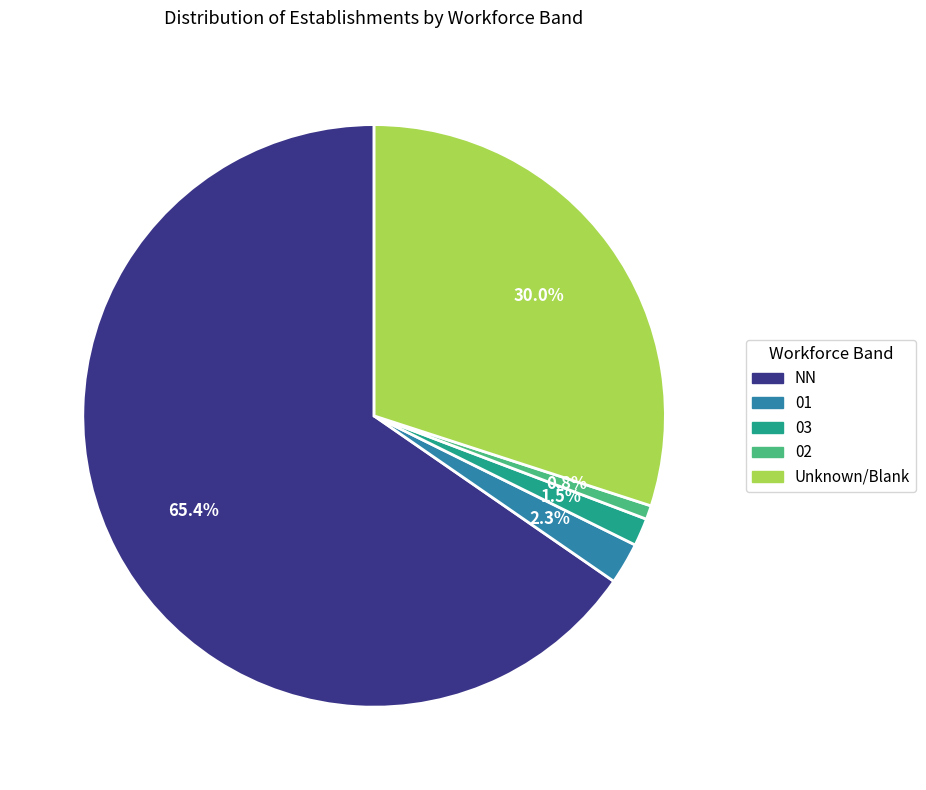

Is there a majority slice in this chart?

Yes